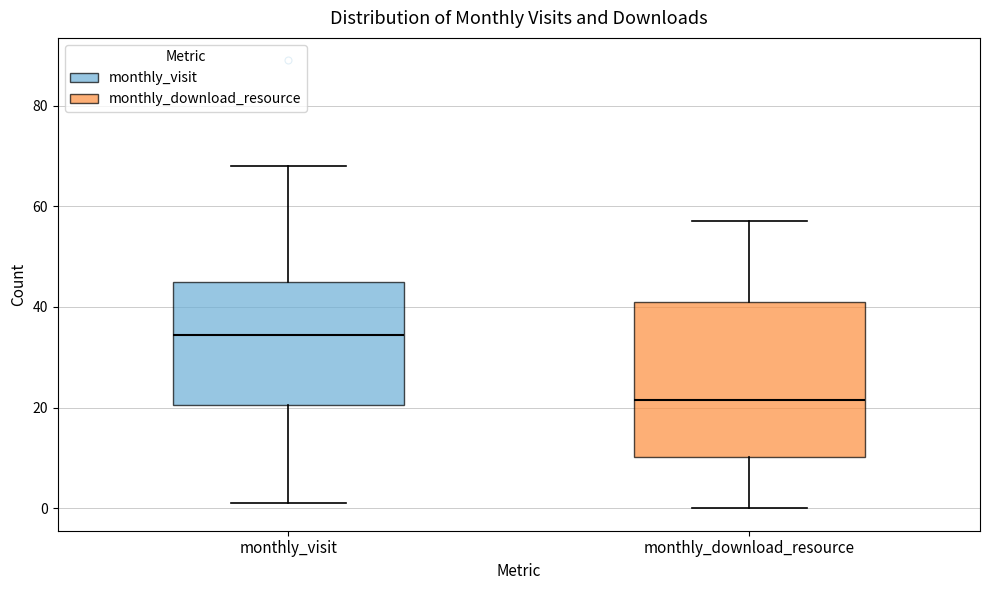

Where does the lower whisker of the box for monthly_download_resource end on the y-axis? The values are not printed on the chart, so give them approximately, as read against the axis.

0